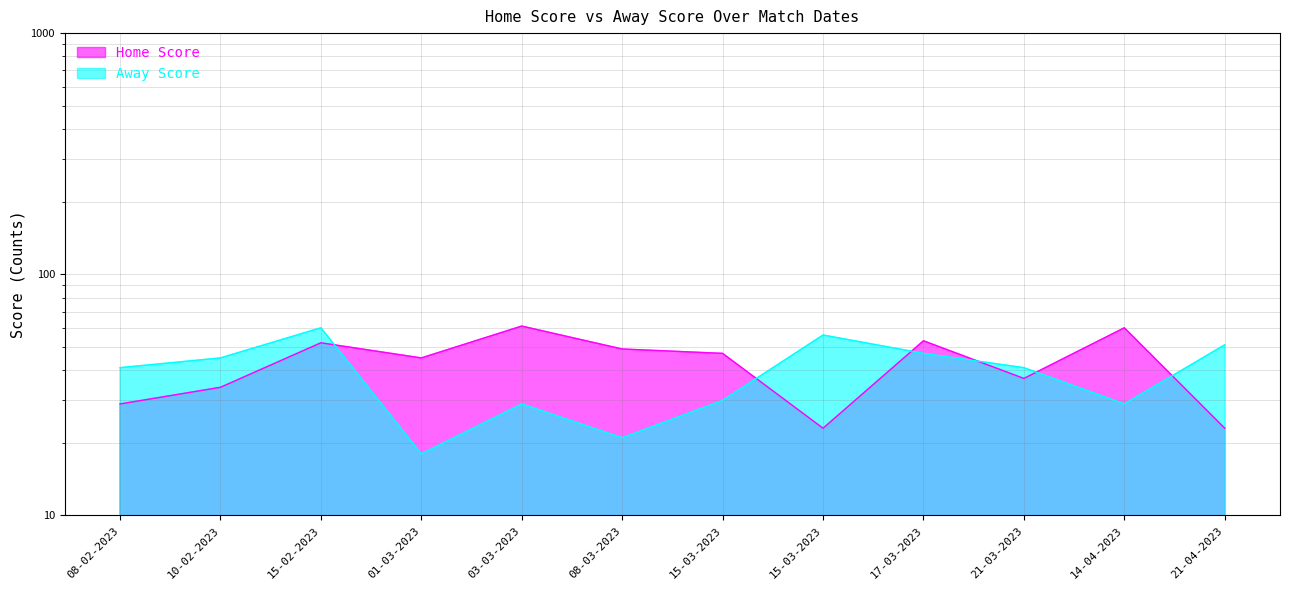

Is the value of Home Score at 15-02-2023 greater than the value of Away Score at 21-04-2023?

Yes